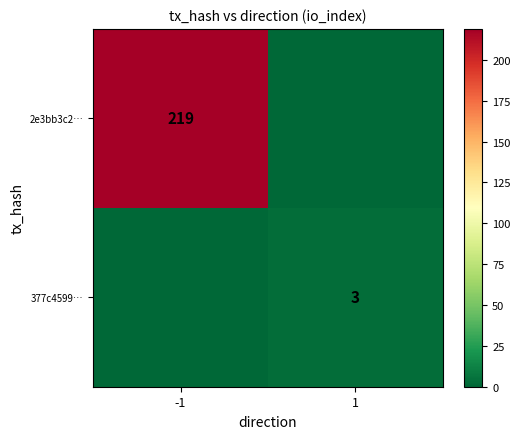

True or false: 2e3bb3c2… has a value of 219 at -1.

True